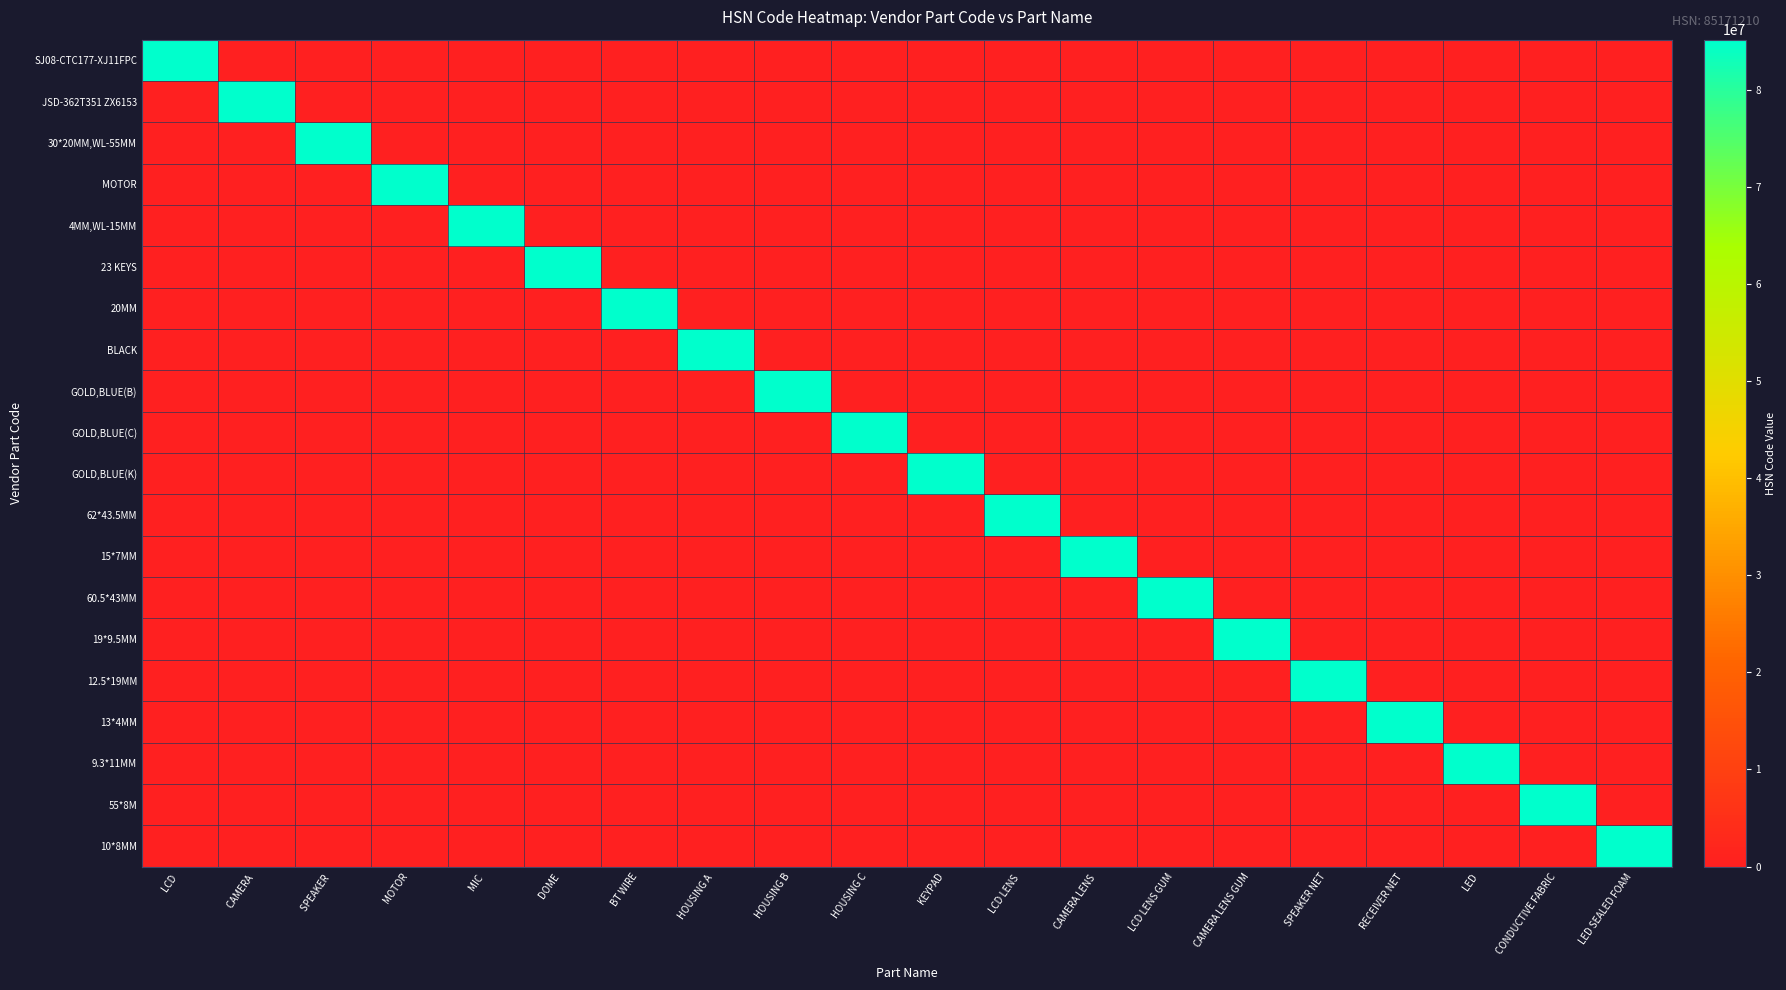

Which series has the largest range (max minus min)?

SJ08-CTC177-XJ11FPC